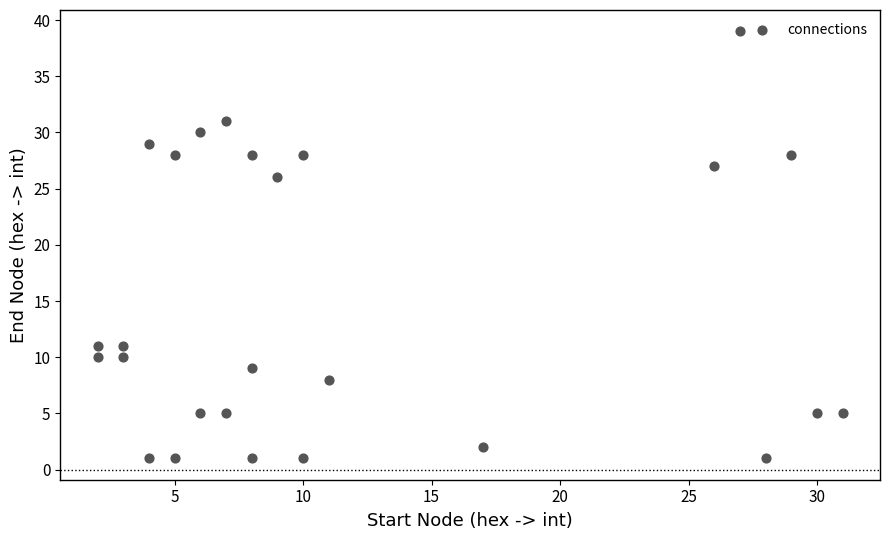

What Y value in the scatter plot is closest to 20?

26